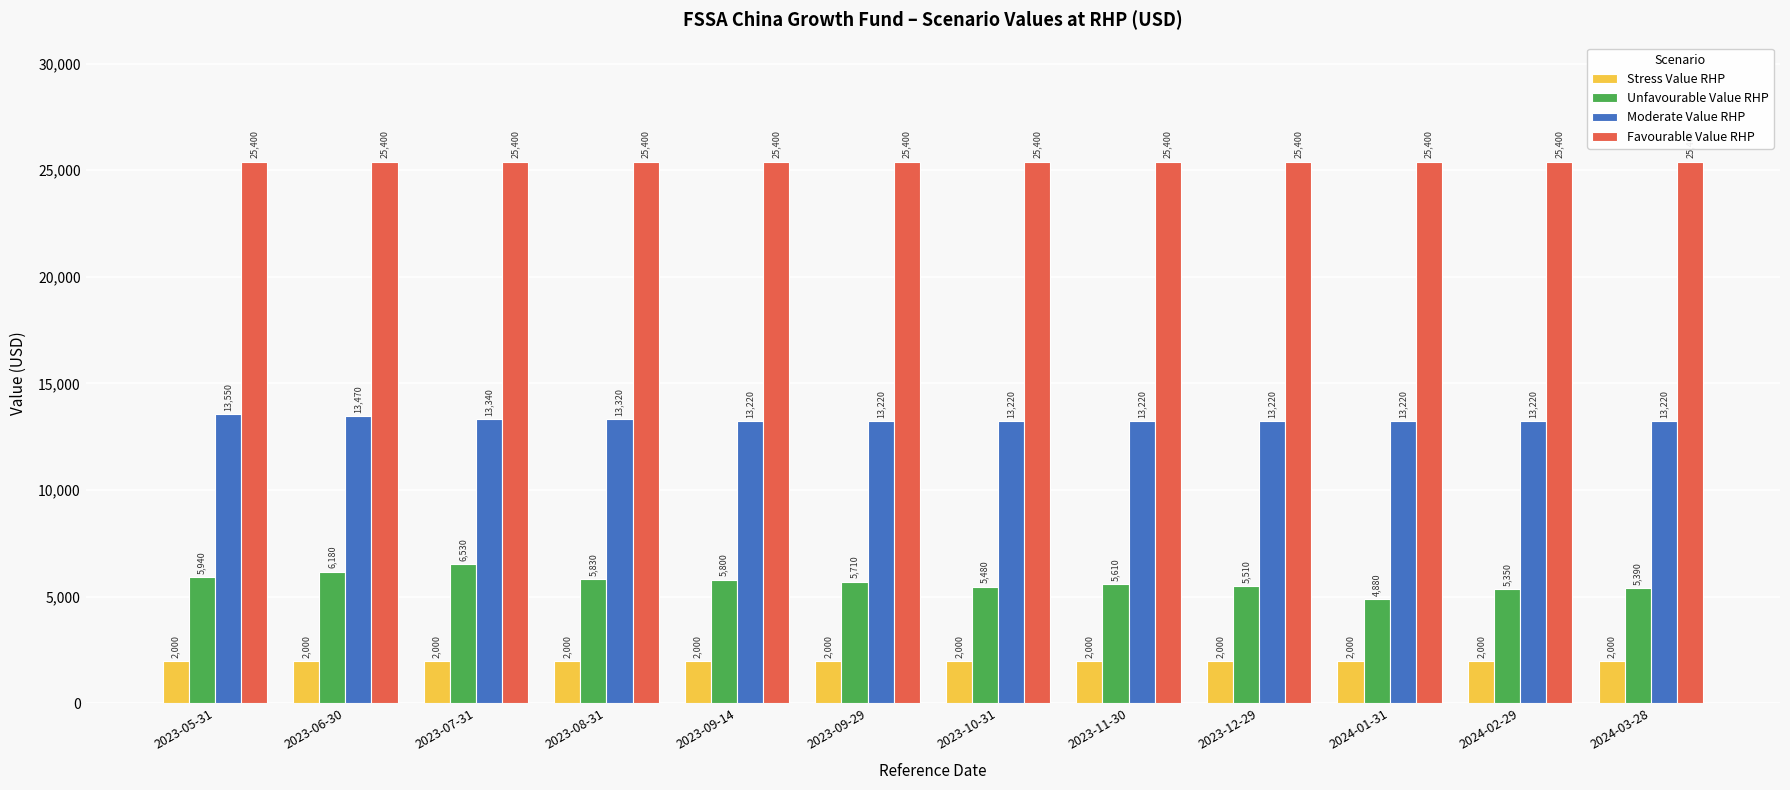

What is the difference between the second highest and second lowest values in the Moderate Value RHP series?

250